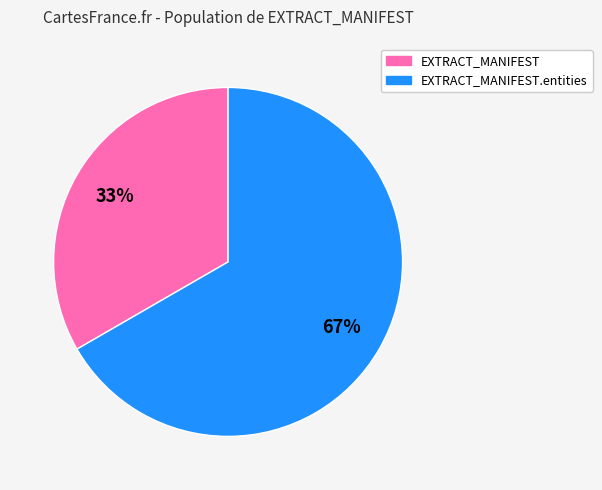

Count the number of slices in the pie.

2